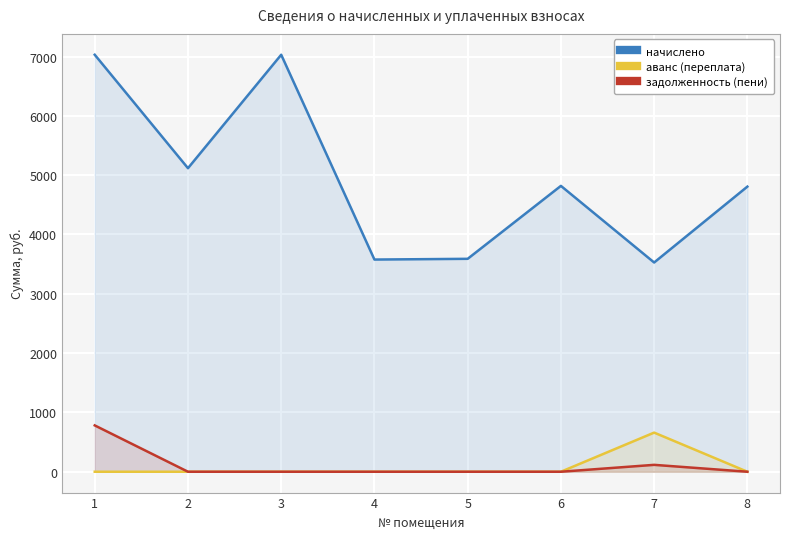

Reading right to left, what are all the values shown in this chart?

начислено: 8=4806.5	7=3527.3	6=4819.0	5=3589.4	4=3577.0	3=7029.7	2=5117.0	1=7029.7
аванс (переплата): 8=0.0	7=659.7	6=0.0	5=0.0	4=0.0	3=0.0	2=0.0	1=0.0
задолженность (пени): 8=0.0	7=116.0	6=0.0	5=0.0	4=0.0	3=0.0	2=0.0	1=781.1